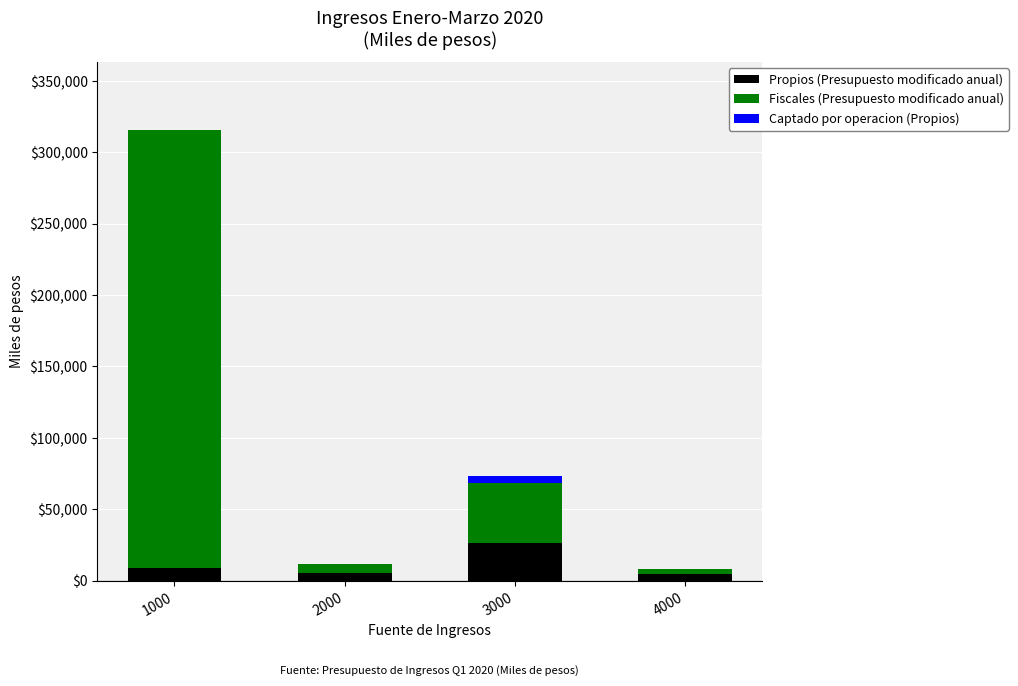

At which category is the sum across all series the highest?

1000